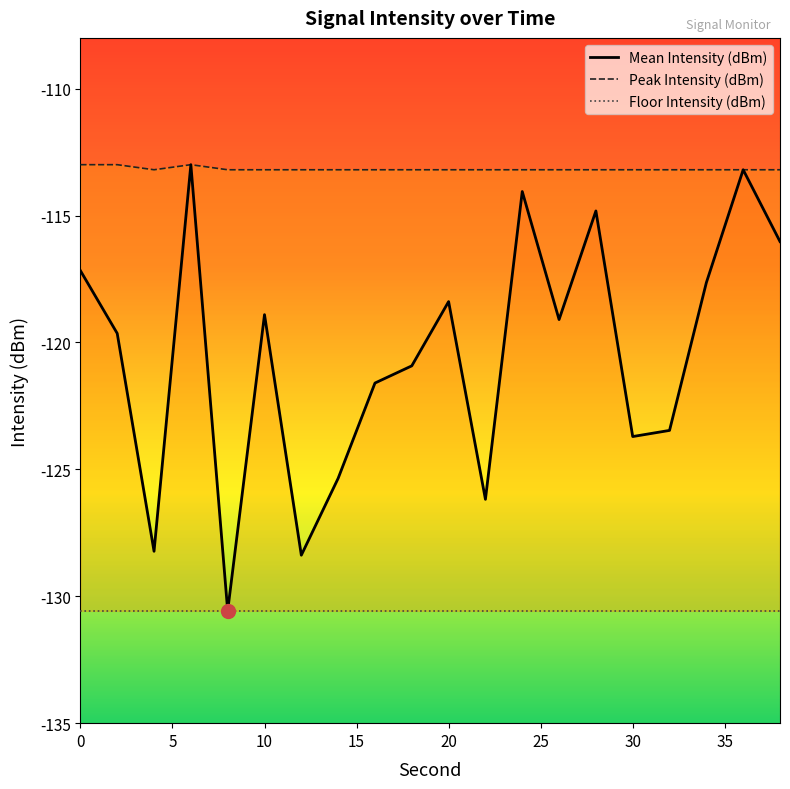

What is the highest value of the Mean Intensity (dBm) series?

-113.0